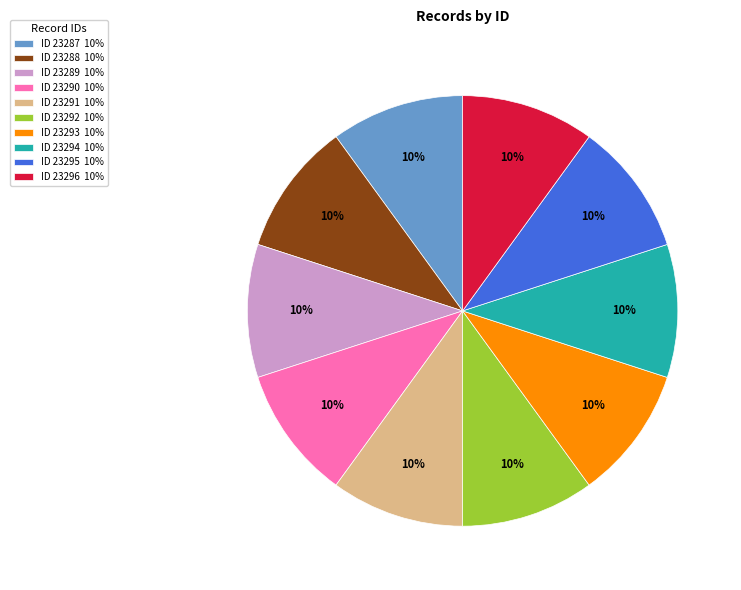

Combined, do ID 23296 10% and ID 23290 10% account for over 50%?

No